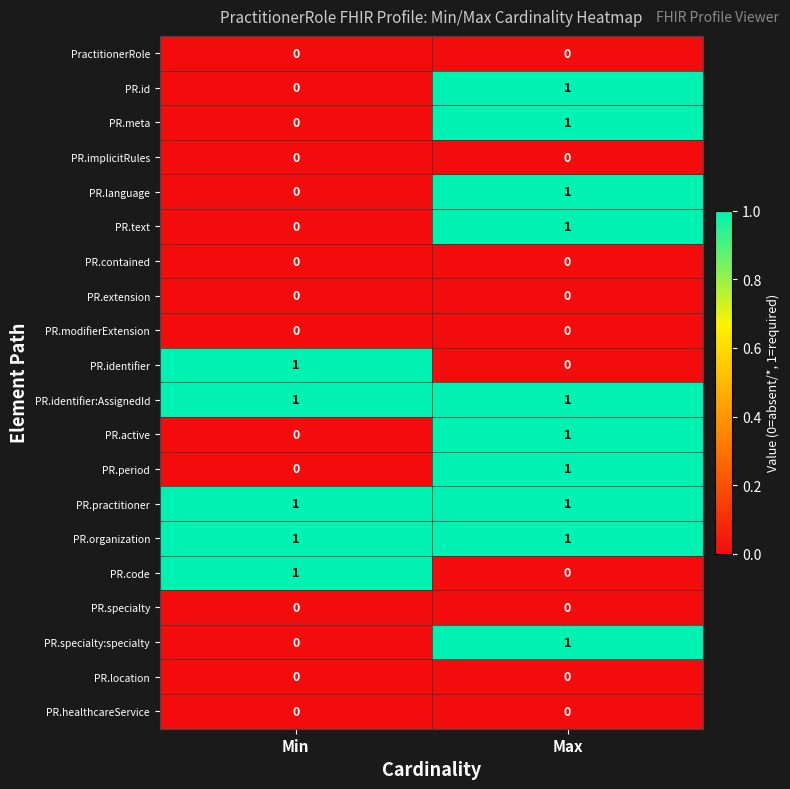

Is the value of PR.text at Max greater than the value of PR.specialty:specialty at Min?

Yes